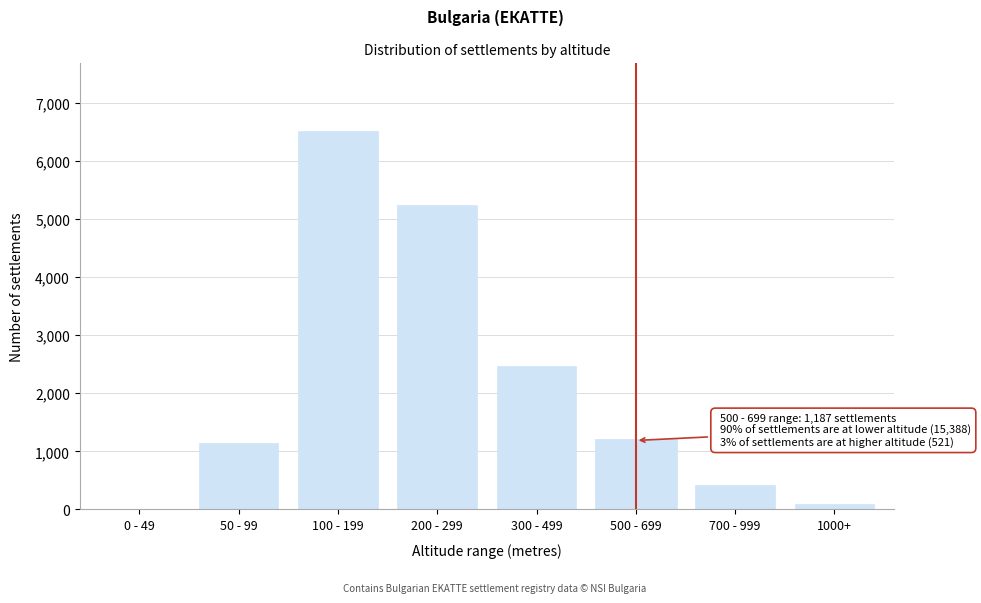

Reading right to left, transcribe all the data shown in this chart.

1000+=98	700 - 999=423	500 - 699=1187	300 - 499=2478	200 - 299=5234	100 - 199=6521	50 - 99=1143	0 - 49=12